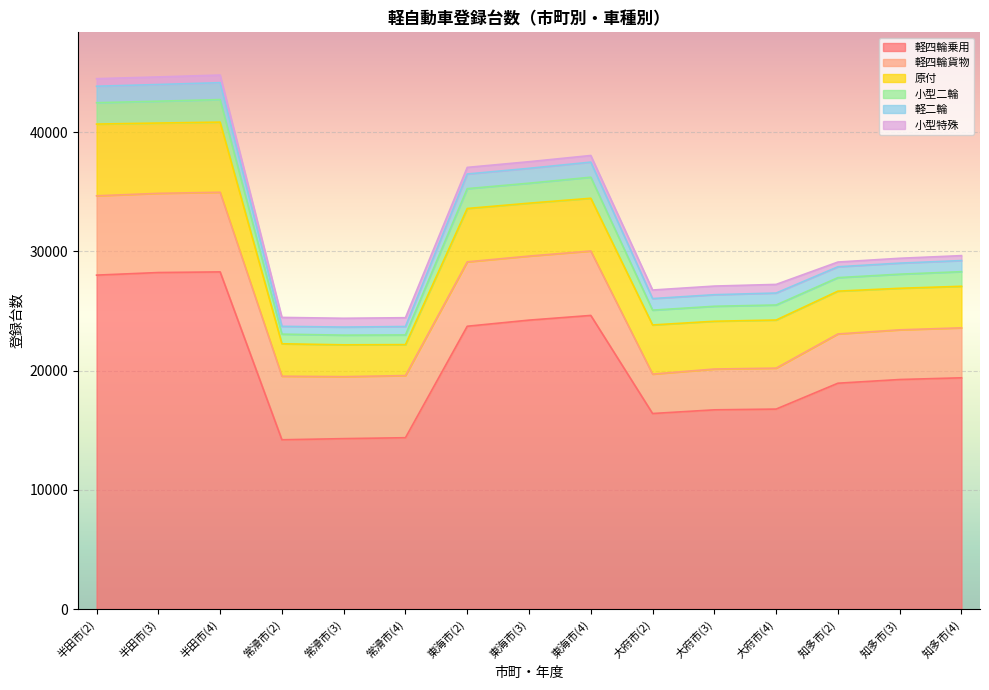

Between 東海市(3) and 半田市(2), which is larger?

半田市(2)